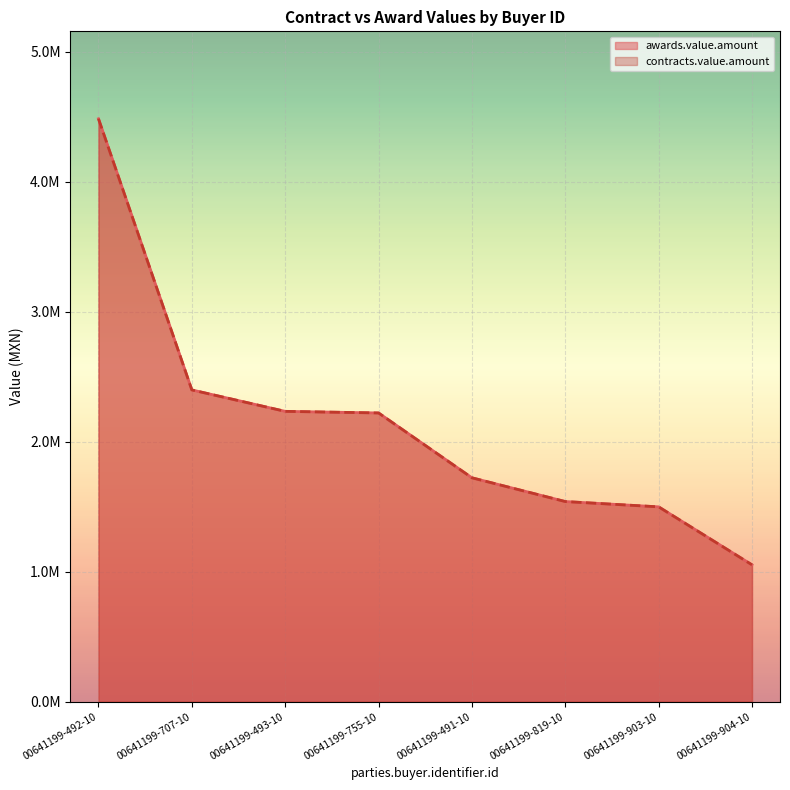

True or false: awards.value.amount and contracts.value.amount intersect in this chart.

False